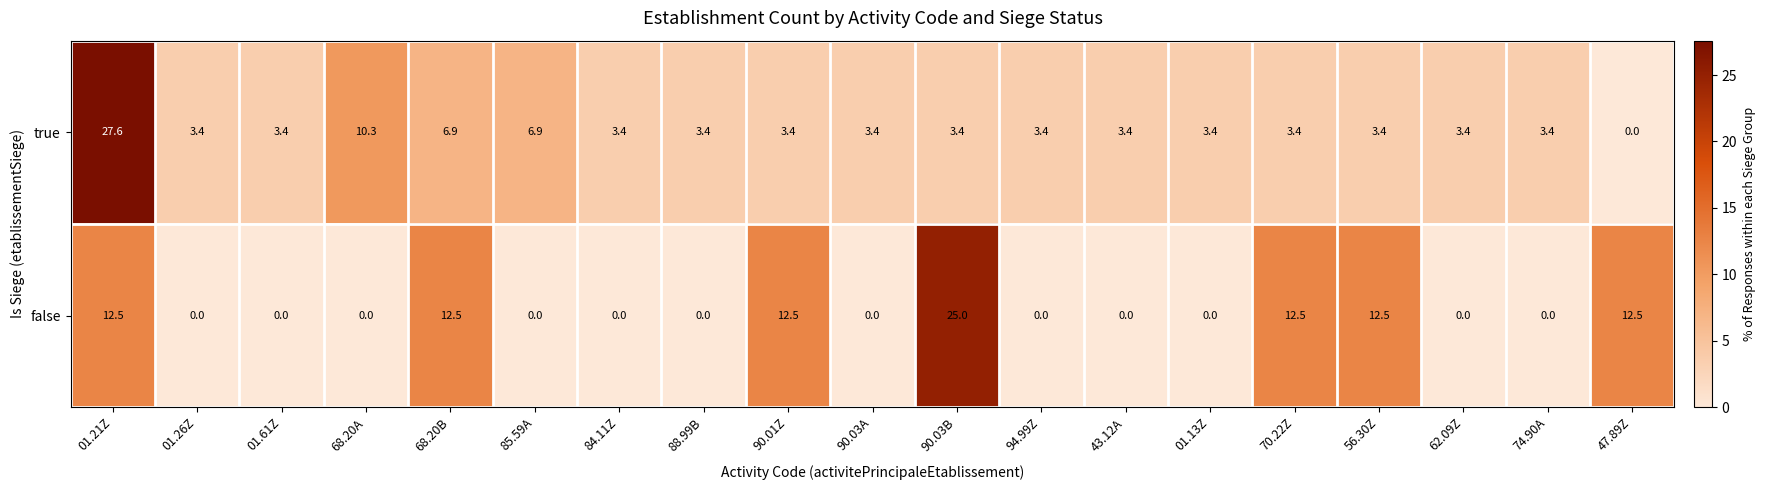

The value of false at 74.90A is 0.0. True or false?

True